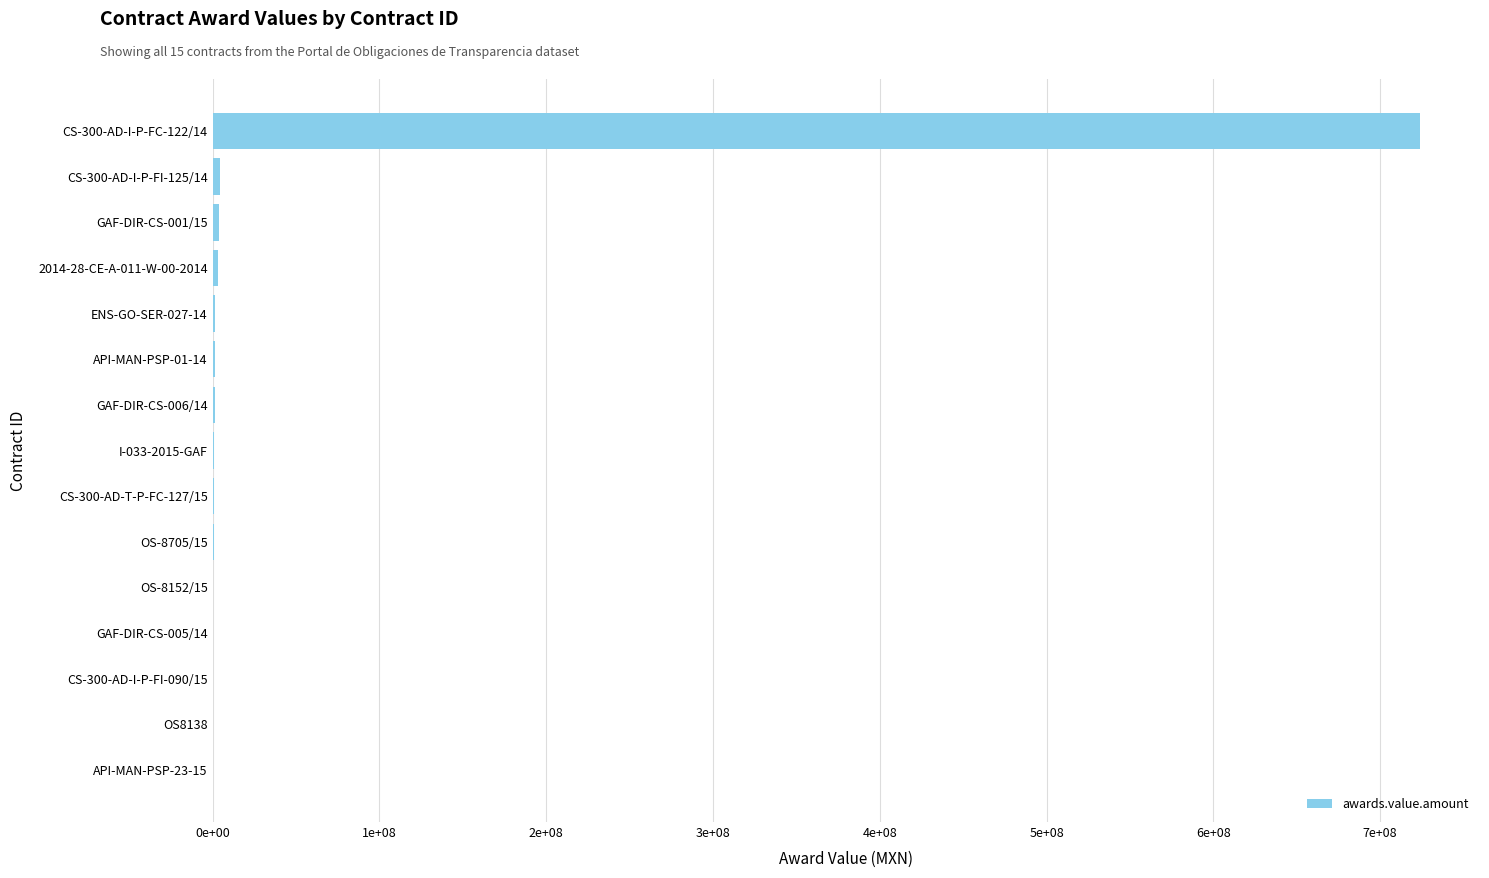

What is the maximum value shown in the chart?

723663395.9